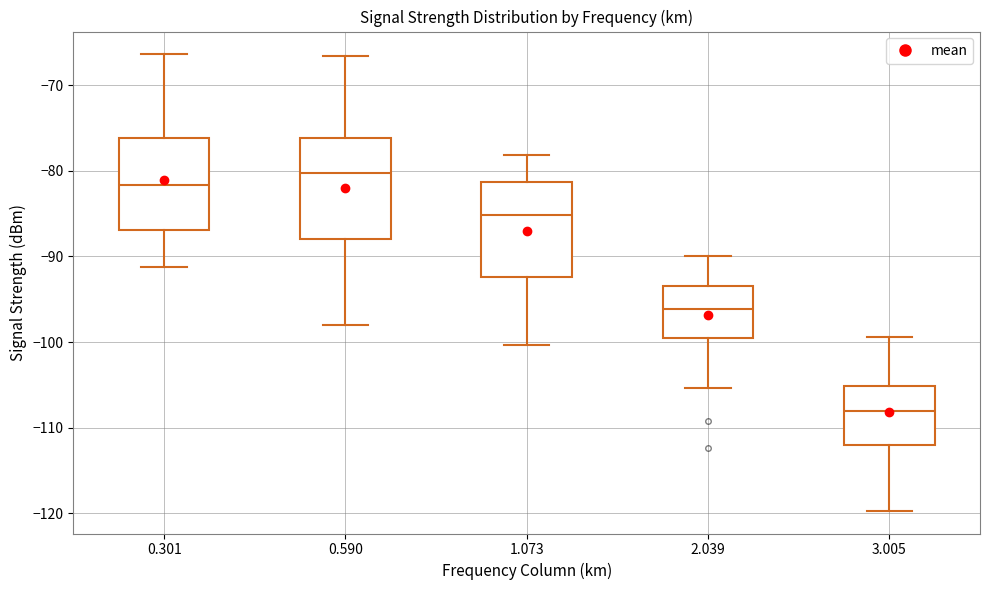

Reading left to right, transcribe this box plot: for each box, give where its median line is, the range the box spans, and where its two whiskers end, as read against the y-axis. The values are not printed on the chart, so give them approximately, as read against the axis.

0.301: median -82, box -87 to -76, whiskers -91 to -66
0.590: median -80, box -88 to -76, whiskers -98 to -67
1.073: median -85, box -92 to -81, whiskers -100 to -78
2.039: median -96, box -100 to -93, whiskers -105 to -90
3.005: median -108, box -112 to -105, whiskers -120 to -99